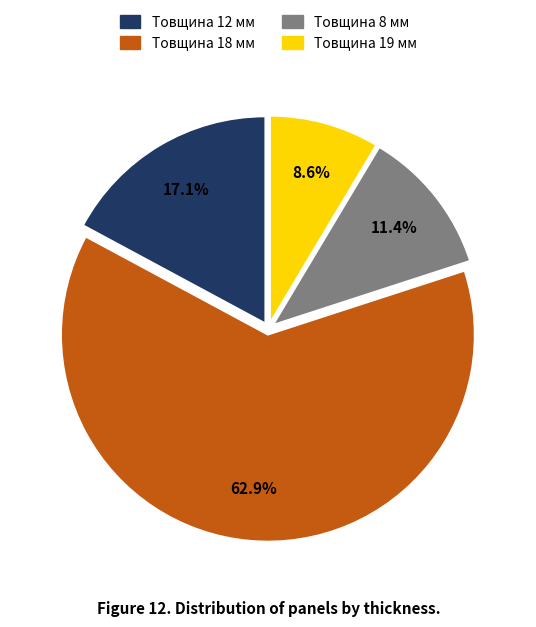

What is the largest slice in the pie chart?

Товщина 18 мм